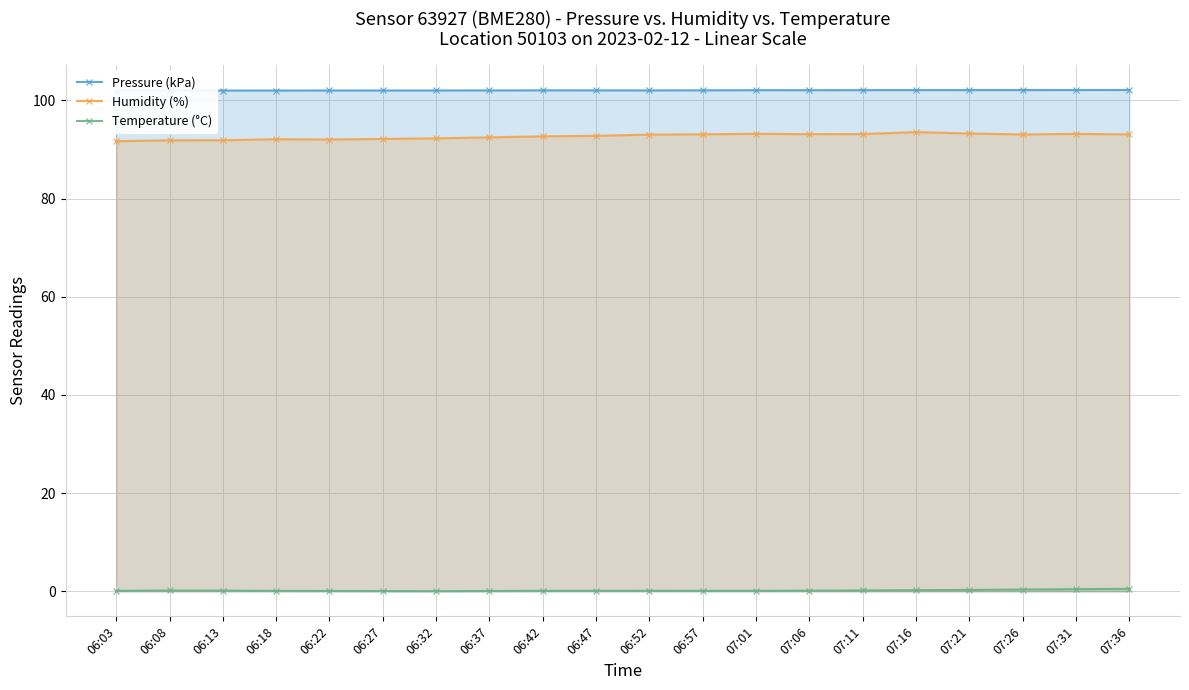

Where is Humidity (%) nearest to the value 92?

06:22